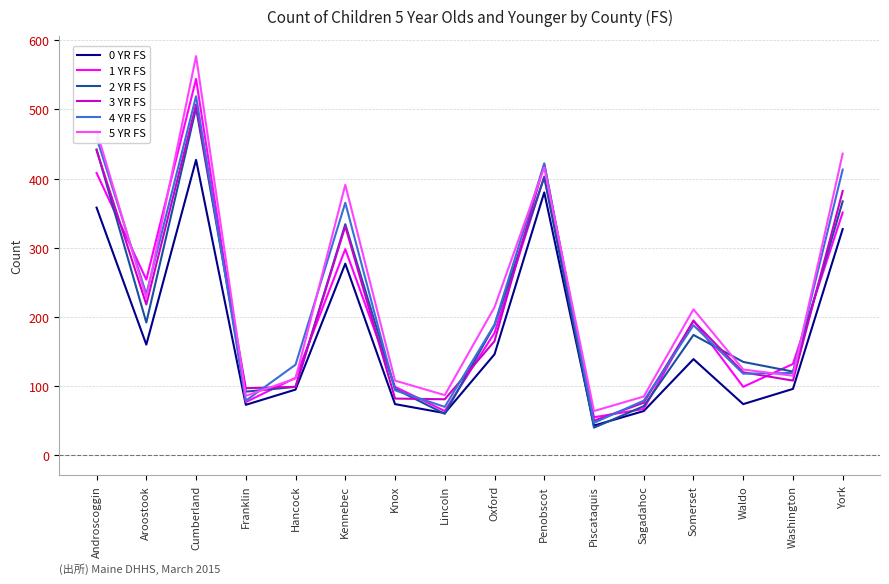

What is the average value of the 4 YR FS series?

220